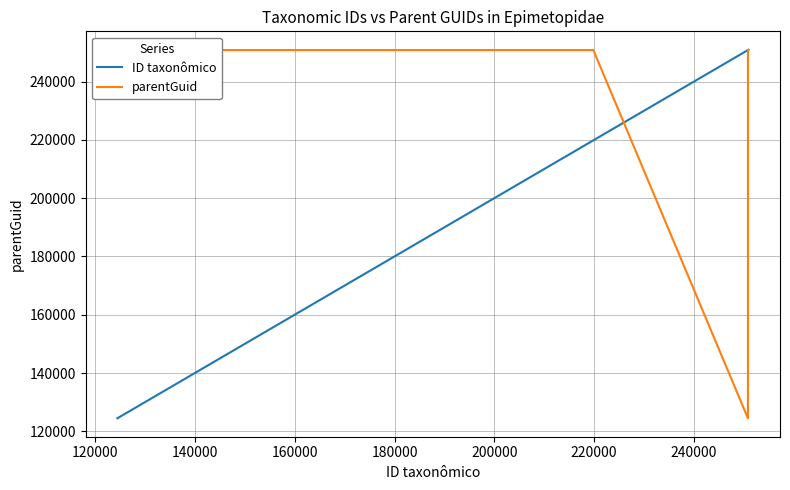

What is the minimum value for ID taxonômico?

124479